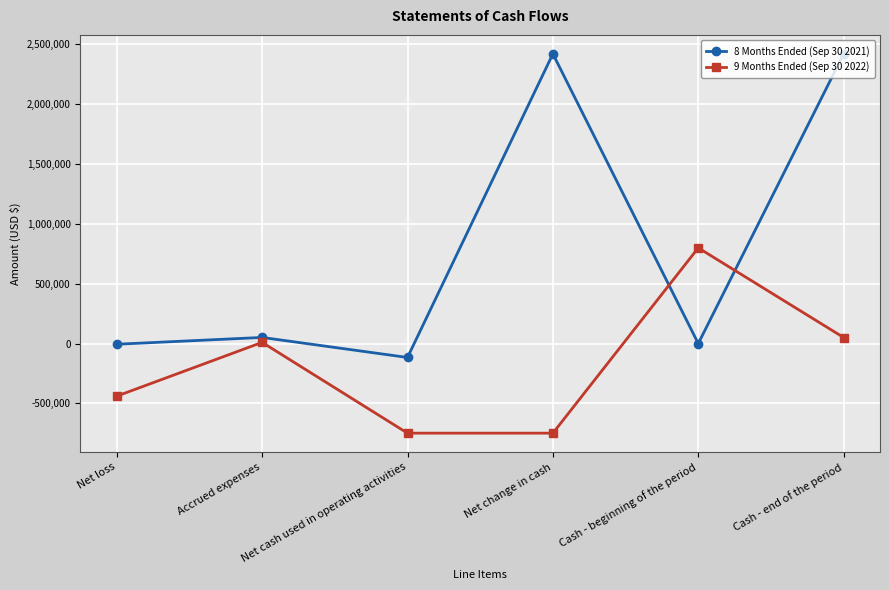

At how many categories does at least one series exceed 560837?

3